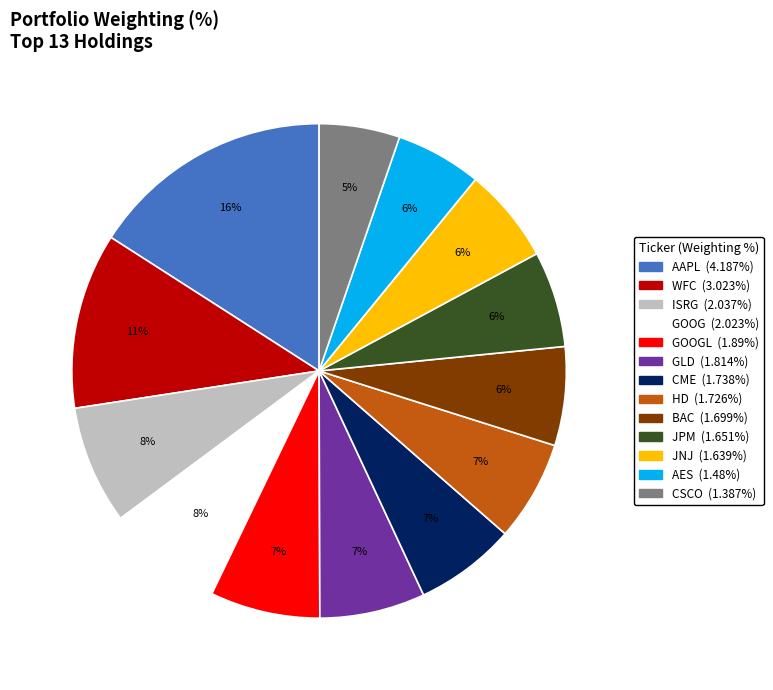

Is there a majority slice in this chart?

No